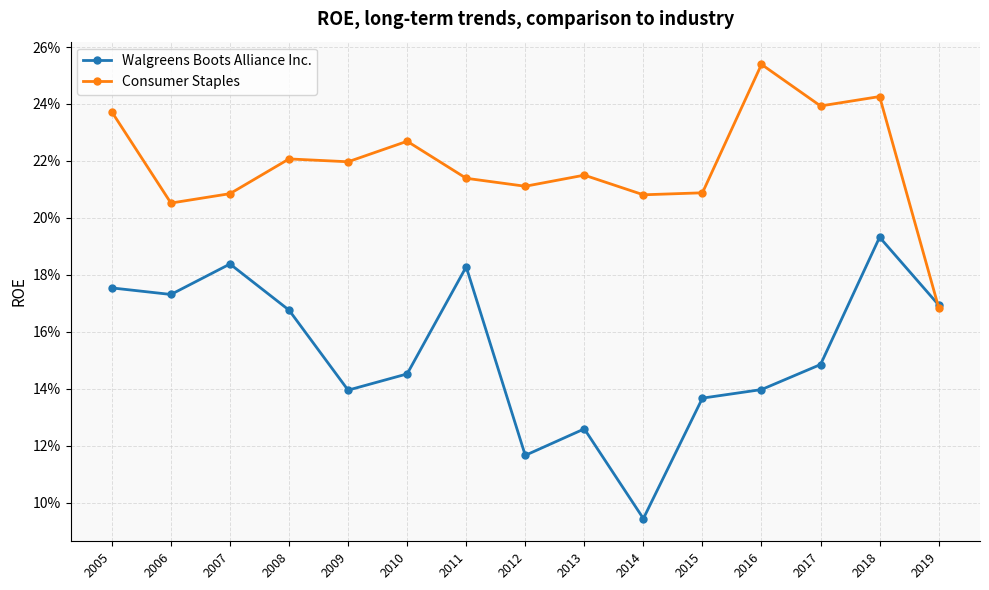

What is the value of the Consumer Staples point at the 8th from the left?

0.2